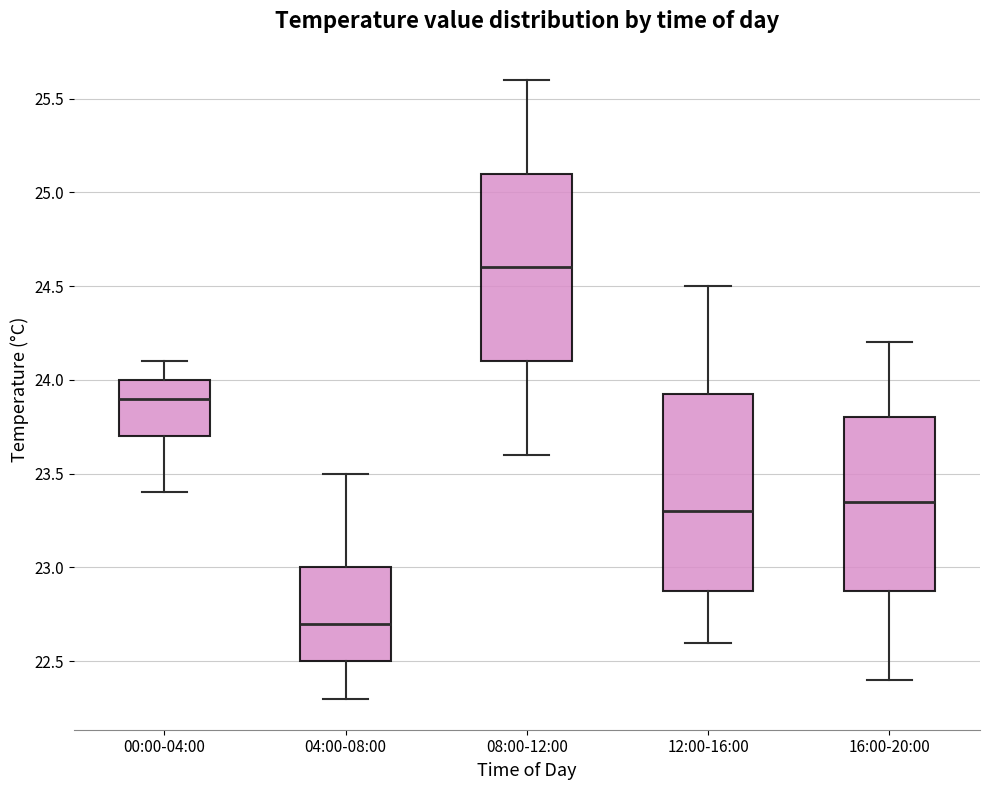

Where does the median line of the box for 04:00-08:00 sit on the y-axis? The values are not printed on the chart, so give them approximately, as read against the axis.

22.70